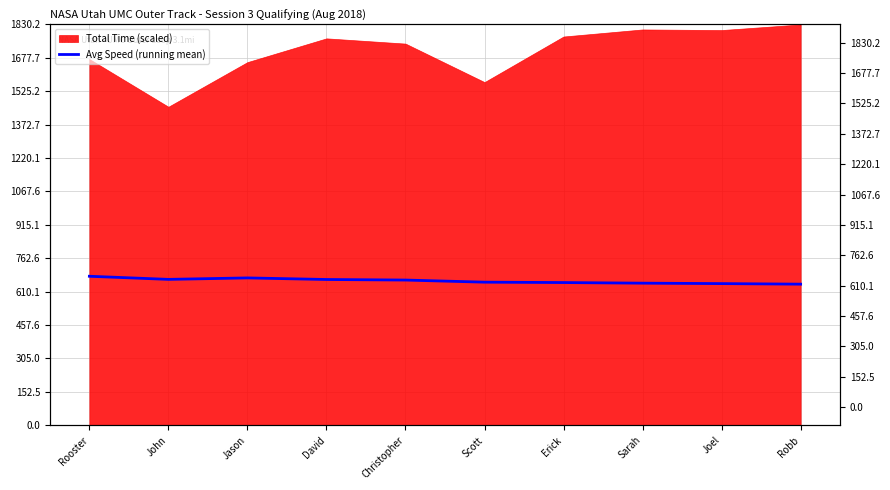

What is the ratio of the value at Christopher to the value at Joel?

1.0